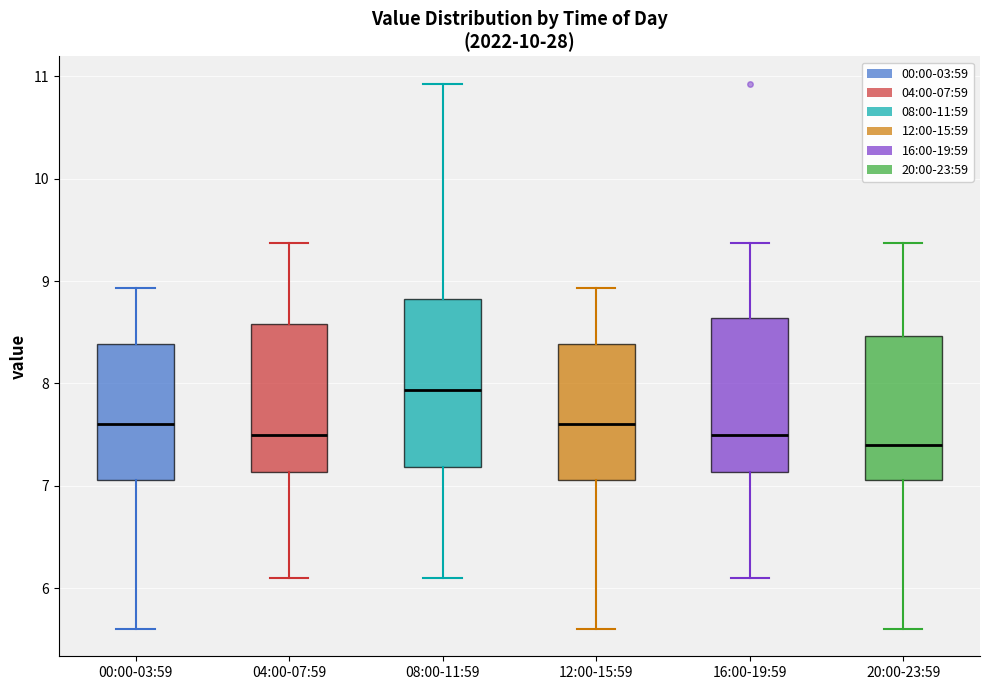

Reading left to right, read every box against the y-axis: the position of its median line, the range the box covers, and the ends of its whiskers. The values are not printed on the chart, so give them approximately, as read against the axis.

00:00-03:59: median 7.6, box 7.1 to 8.4, whiskers 5.6 to 8.9
04:00-07:59: median 7.5, box 7.1 to 8.6, whiskers 6.1 to 9.4
08:00-11:59: median 7.9, box 7.2 to 8.8, whiskers 6.1 to 10.9
12:00-15:59: median 7.6, box 7.1 to 8.4, whiskers 5.6 to 8.9
16:00-19:59: median 7.5, box 7.1 to 8.6, whiskers 6.1 to 9.4
20:00-23:59: median 7.4, box 7.1 to 8.5, whiskers 5.6 to 9.4